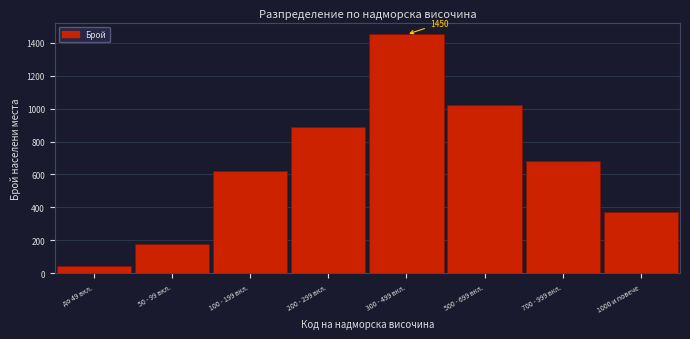

Reading left to right, list all the values displayed in this chart.

45	180	620	890	1450	1020	680	374